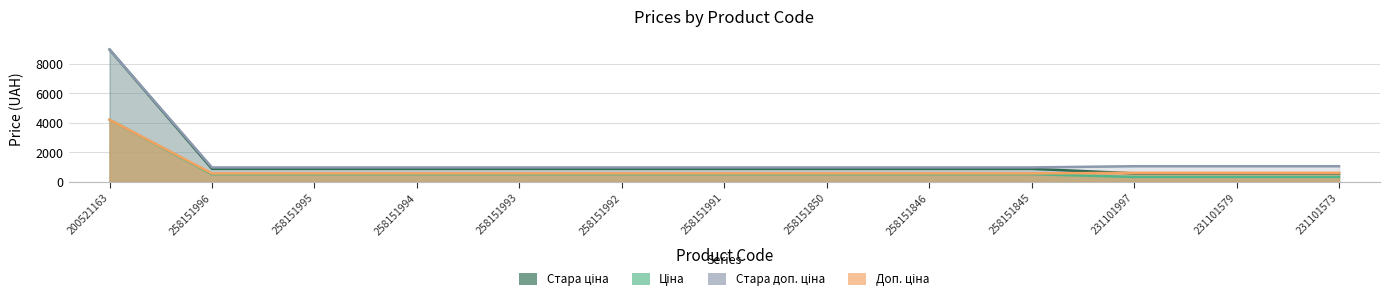

What is the total value across all series at 258151991?

2944.0